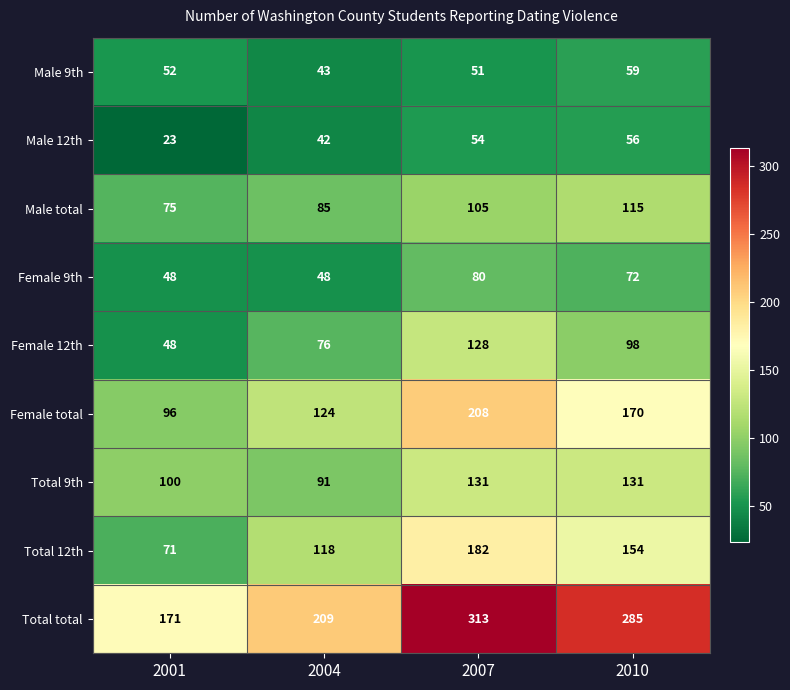

What is the difference between the Total 9th values at 2004 and 2007?

40